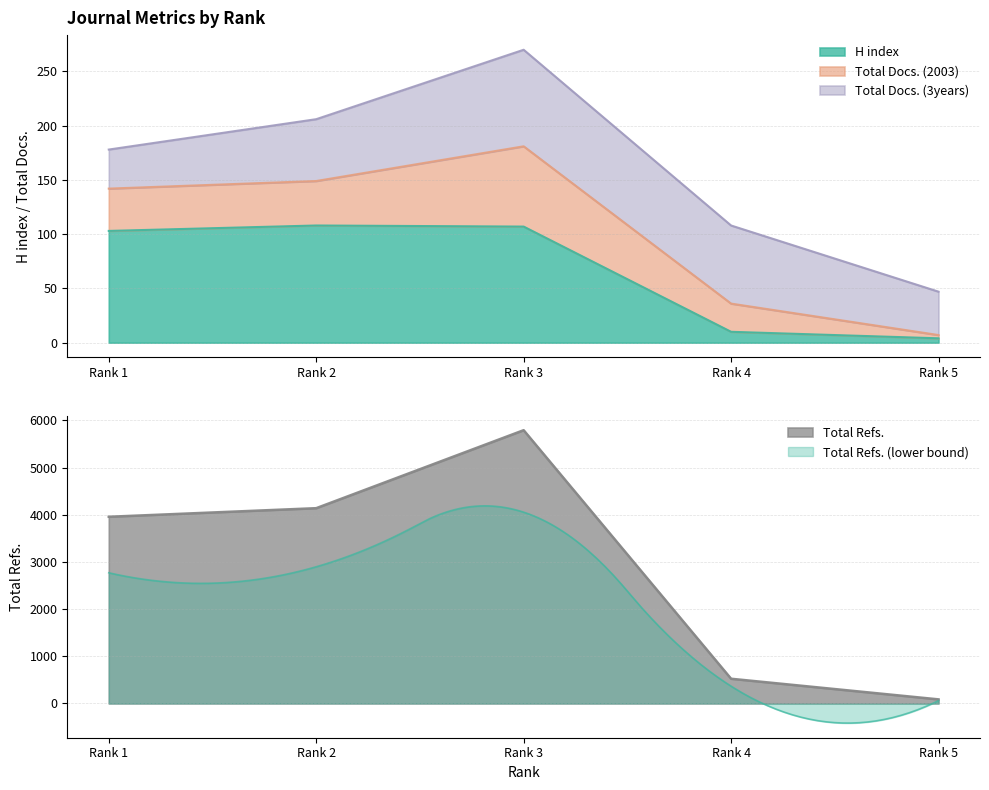

The value of H index at Rank 5 is 4. True or false?

True